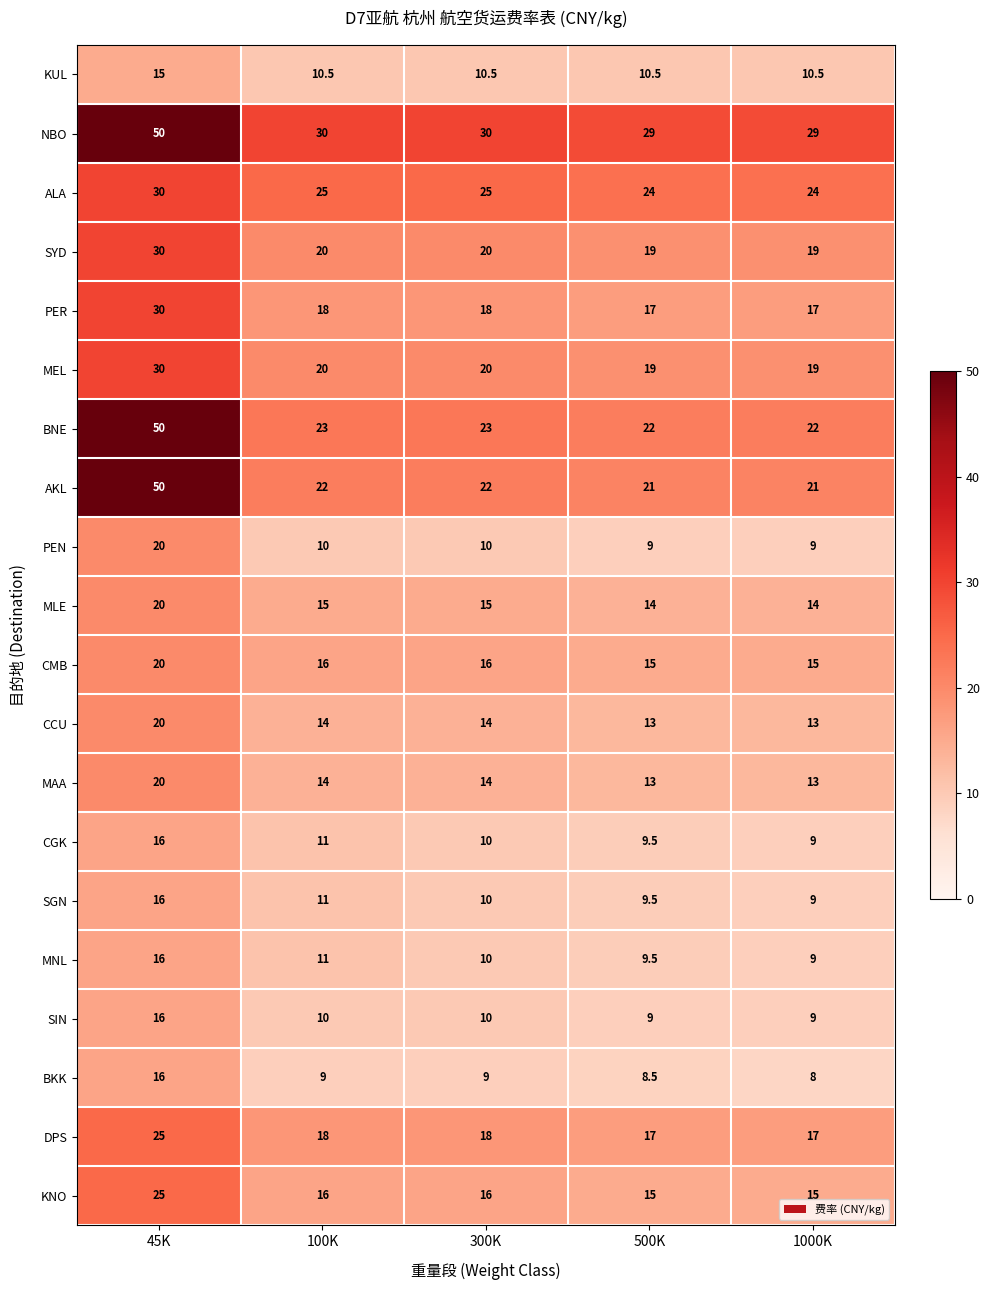

How many KUL values are between 10 and 11?

4